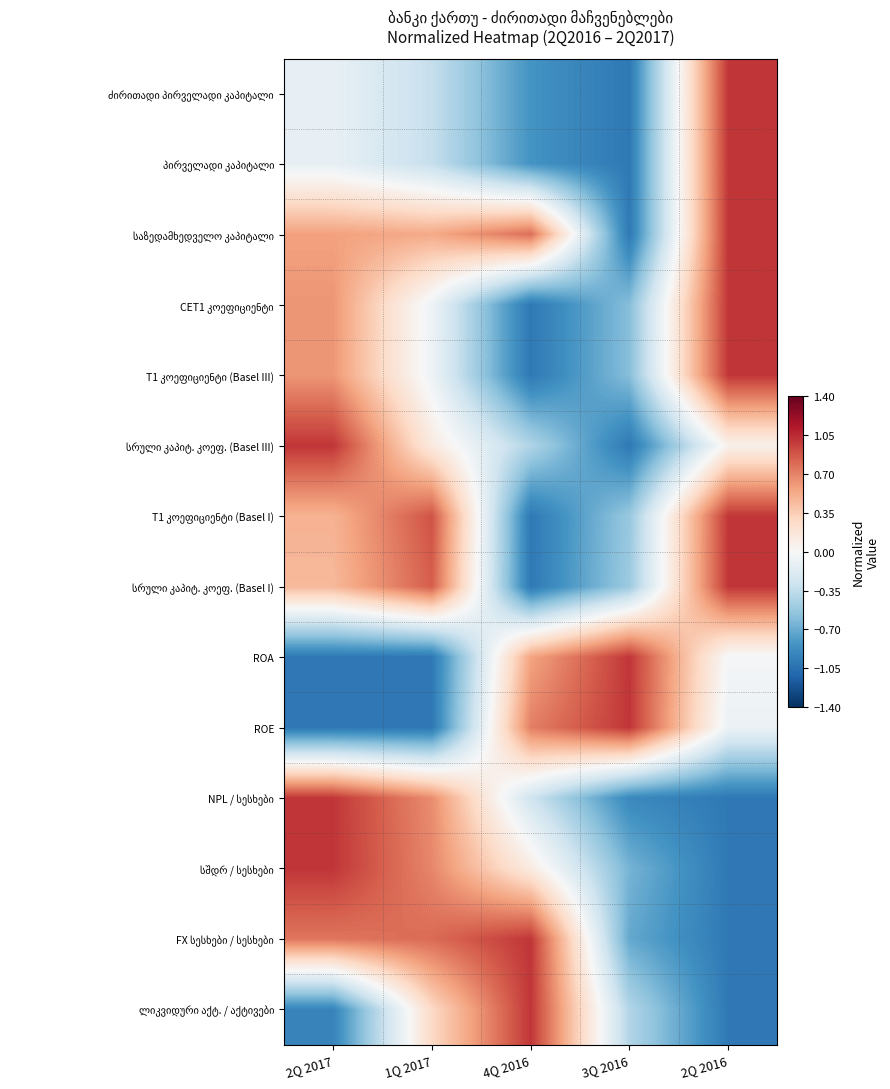

What is the minimum value shown in the chart?

-1.0